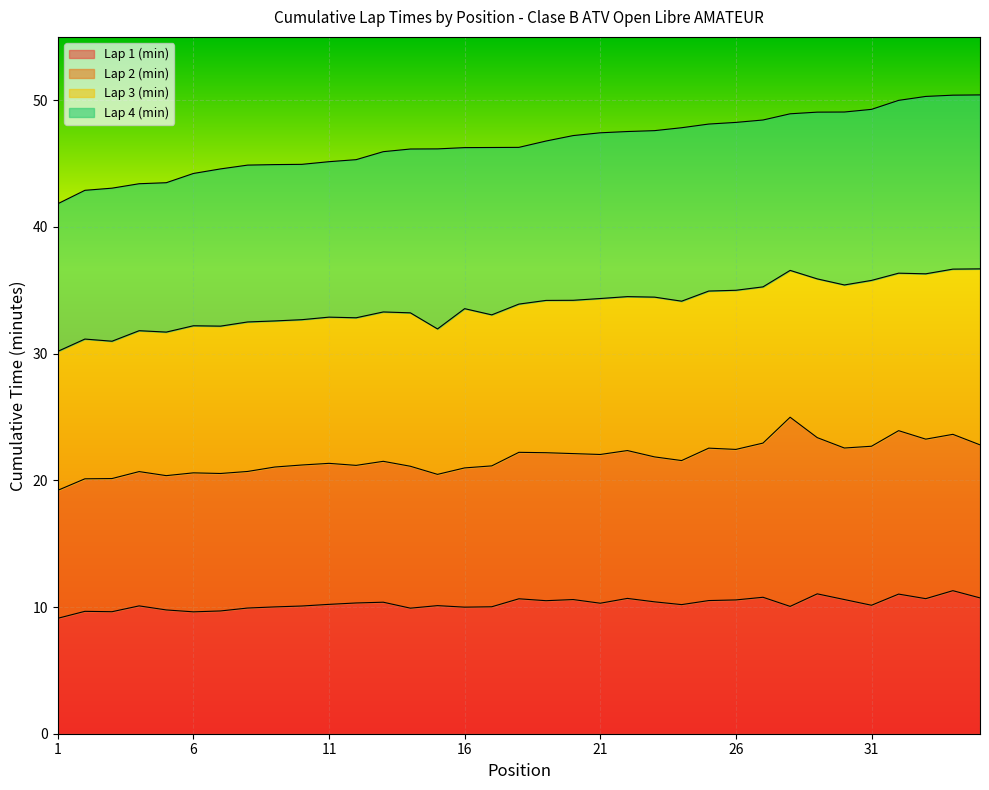

What is the highest value of the Lap 1 (min) series?

11.3